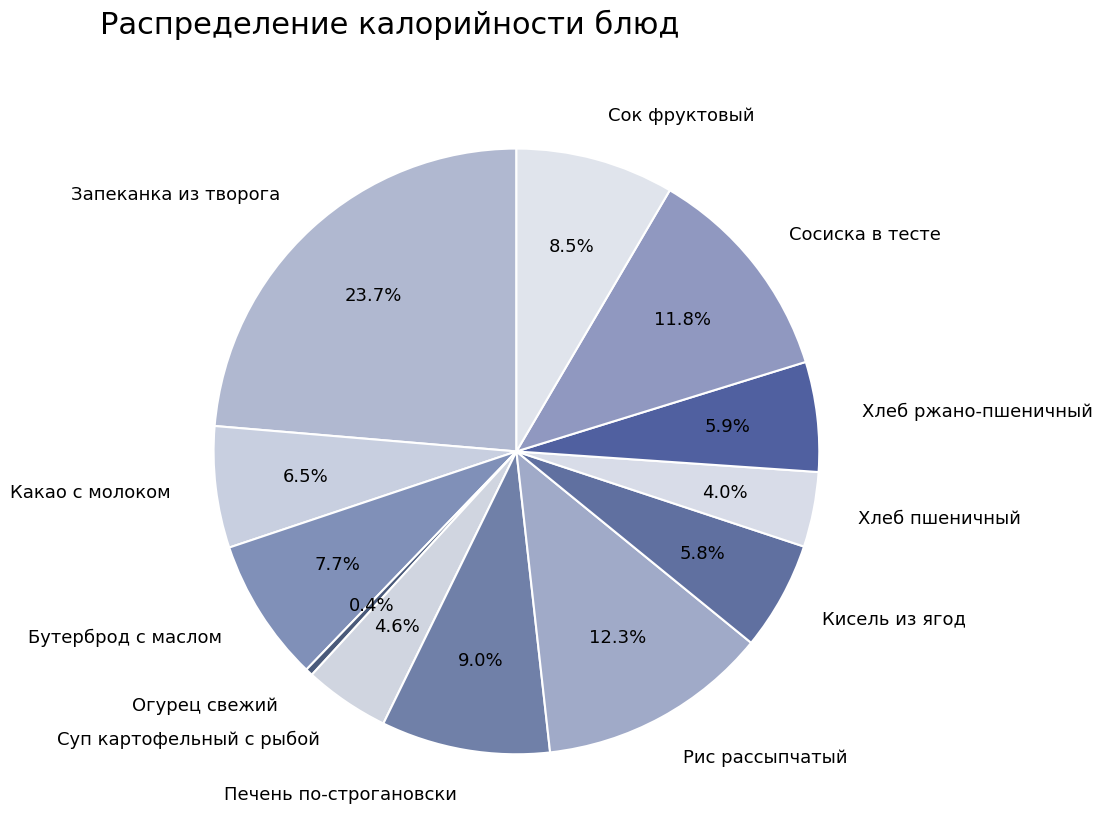

The Хлеб пшеничный slice represents 4% of the pie. True or false?

True